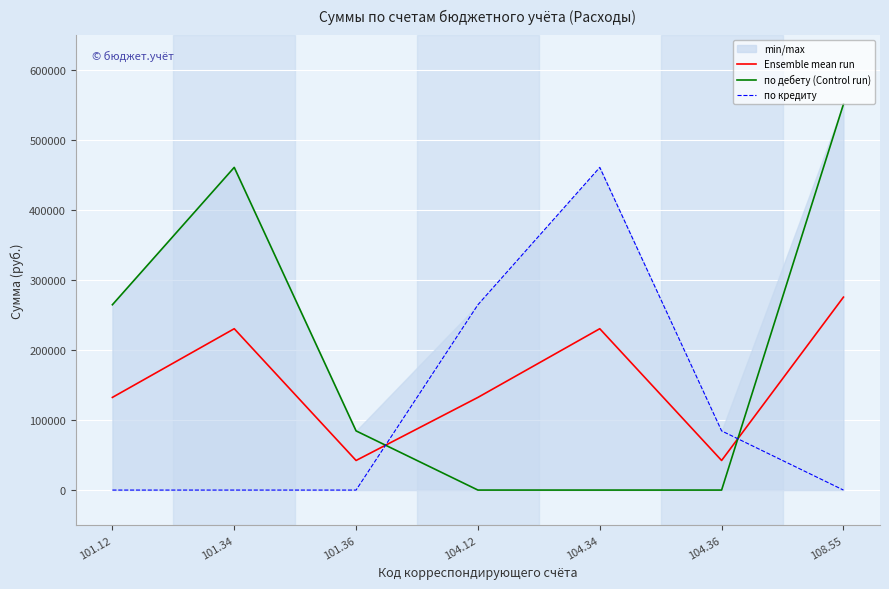

Which series ends up on top after the final intersection of Ensemble mean run and по дебету (Control run)?

по дебету (Control run)